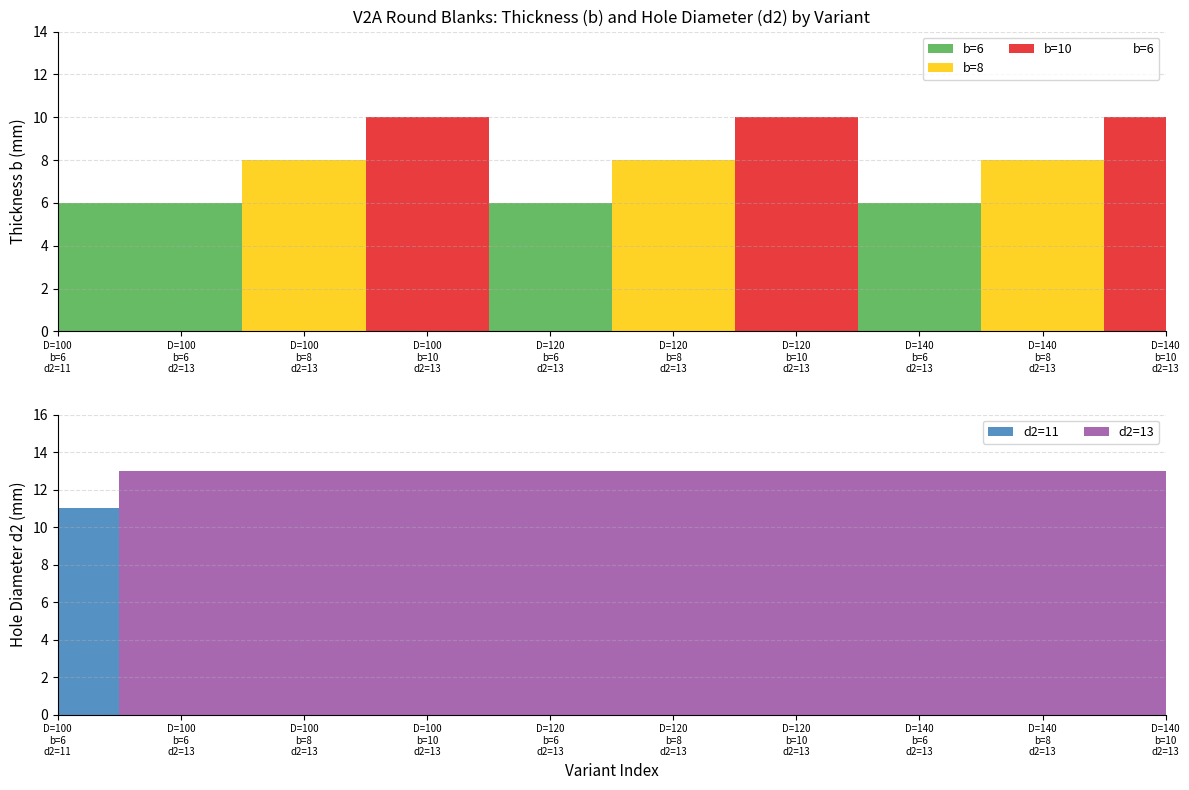

Reading left to right, transcribe all the data shown in this chart.

b=6: 100=6	100=6	100=0	100=0	120=6	120=0	120=0	140=6	140=0	140=0
b=8: 100=0	100=0	100=8	100=0	120=0	120=8	120=0	140=0	140=8	140=0
b=10: 100=0	100=0	100=0	100=10	120=0	120=0	120=10	140=0	140=0	140=10